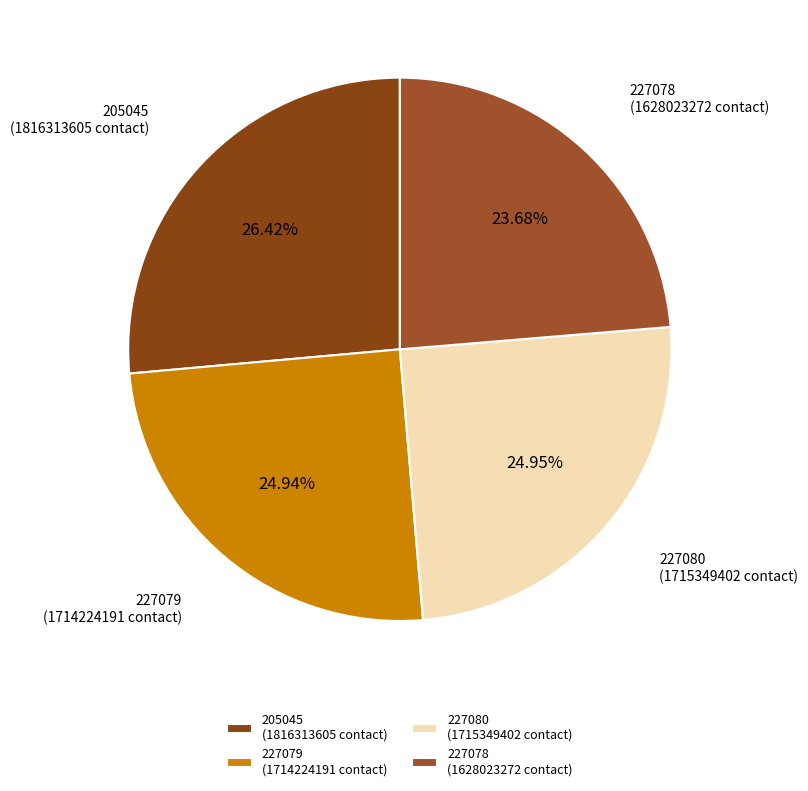

What is the smallest slice in the pie chart?

227078